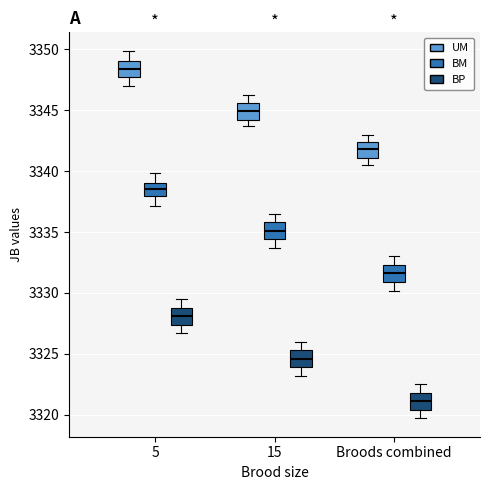

Which box's median line is the lowest?

Broods combined (BP)